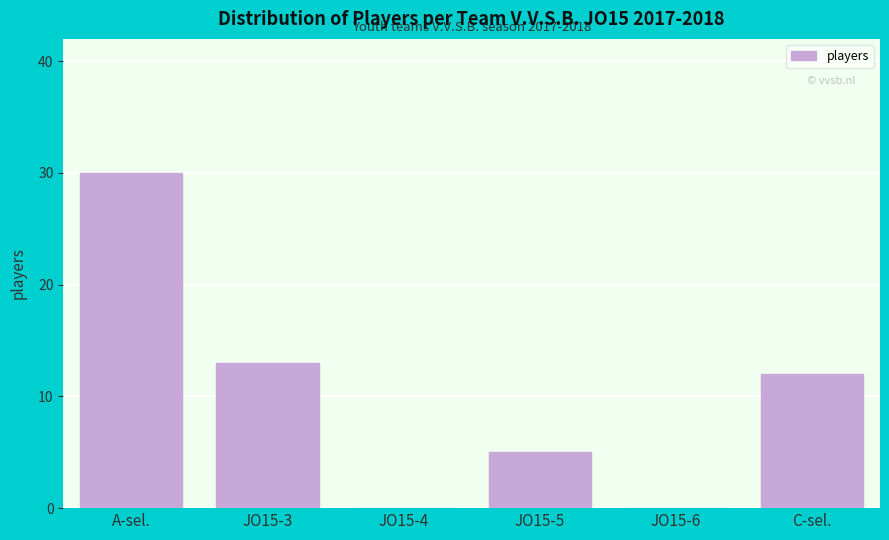

Reading left to right, extract all data points from this chart.

A-sel.=30	JO15-3=13	JO15-4=0	JO15-5=5	JO15-6=0	C-sel.=12